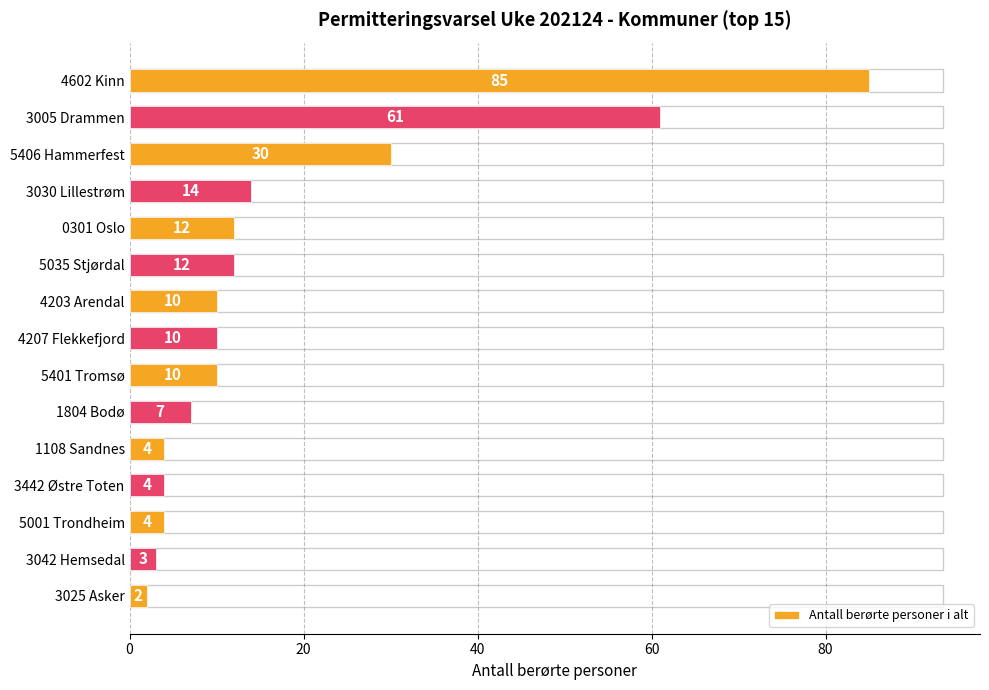

Count the number of data series in this chart.

1